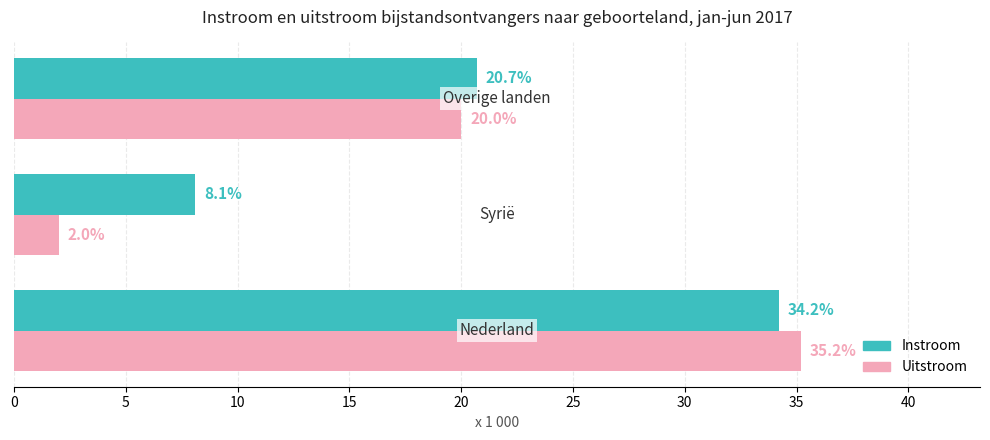

How many data points in Uitstroom are less than 20?

1